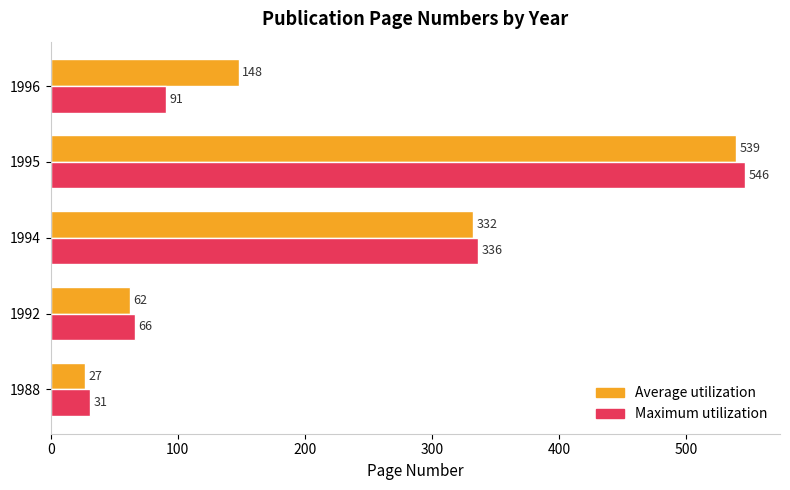

What is the difference between the highest and lowest values at 1994?

4.0